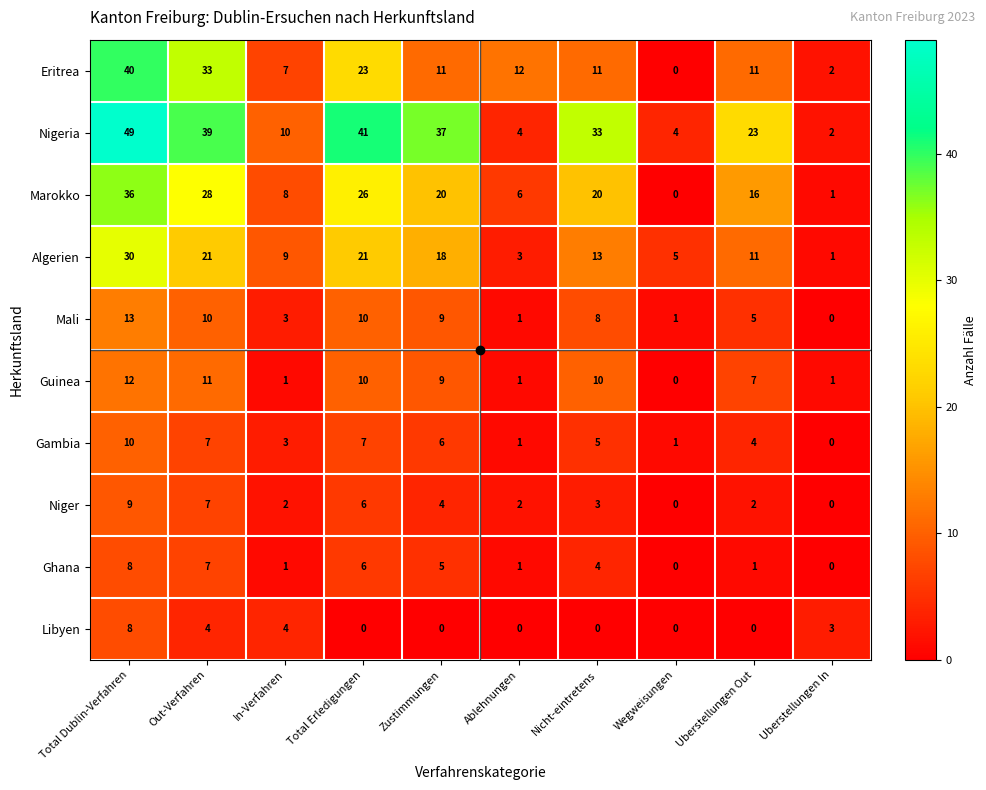

The value of Eritrea at In-Verfahren is 10. True or false?

False